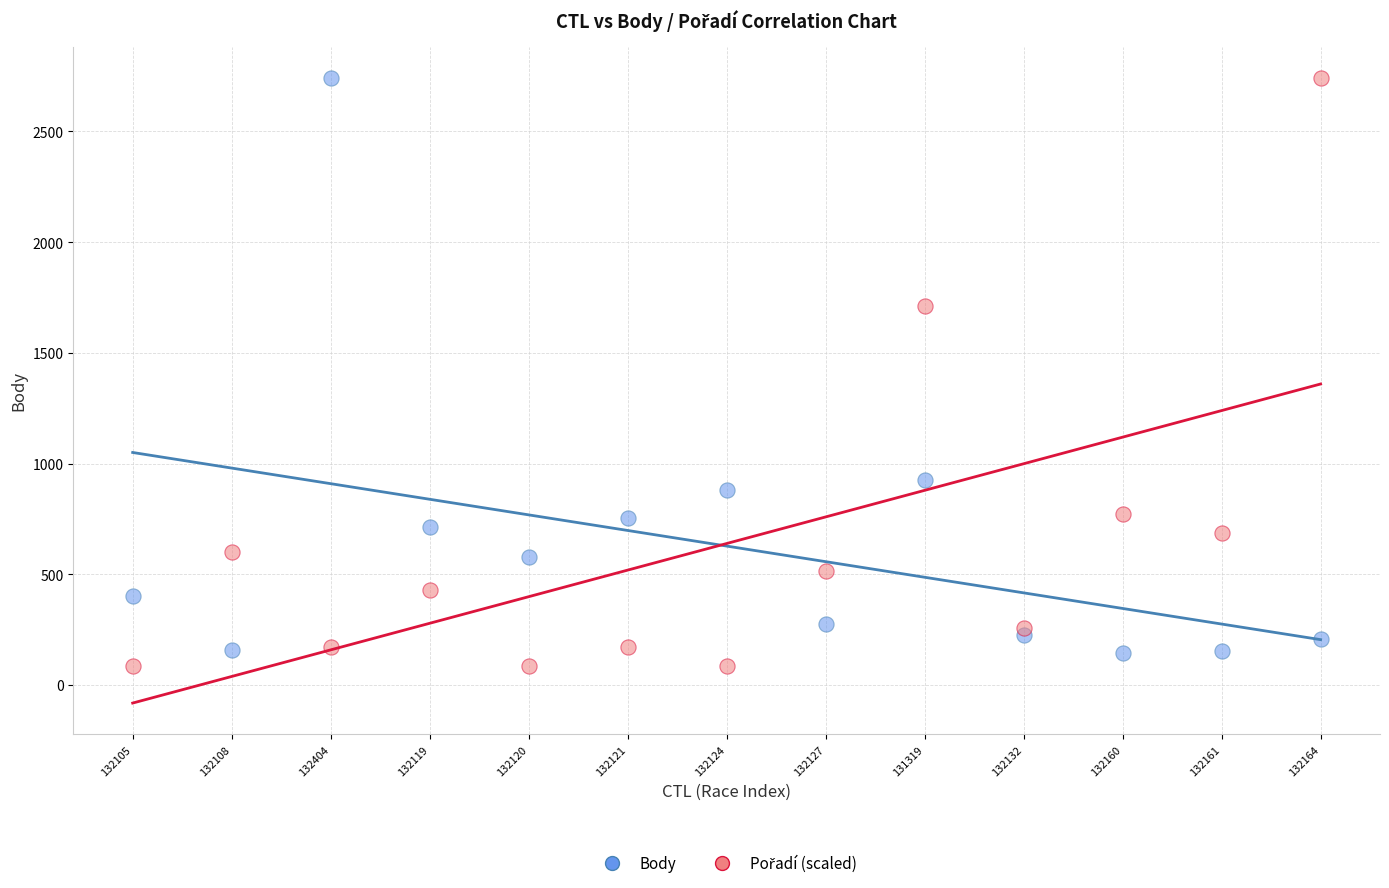

In the Body series, what Y value is closest to 1444?

925.0